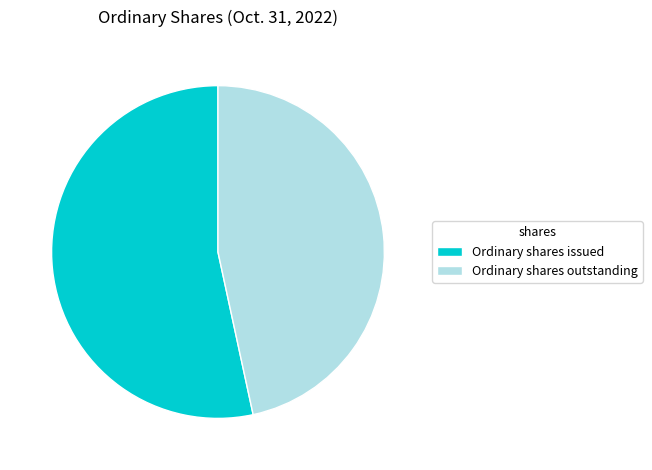

Which has a higher value, Ordinary shares outstanding or Ordinary shares issued?

Ordinary shares issued